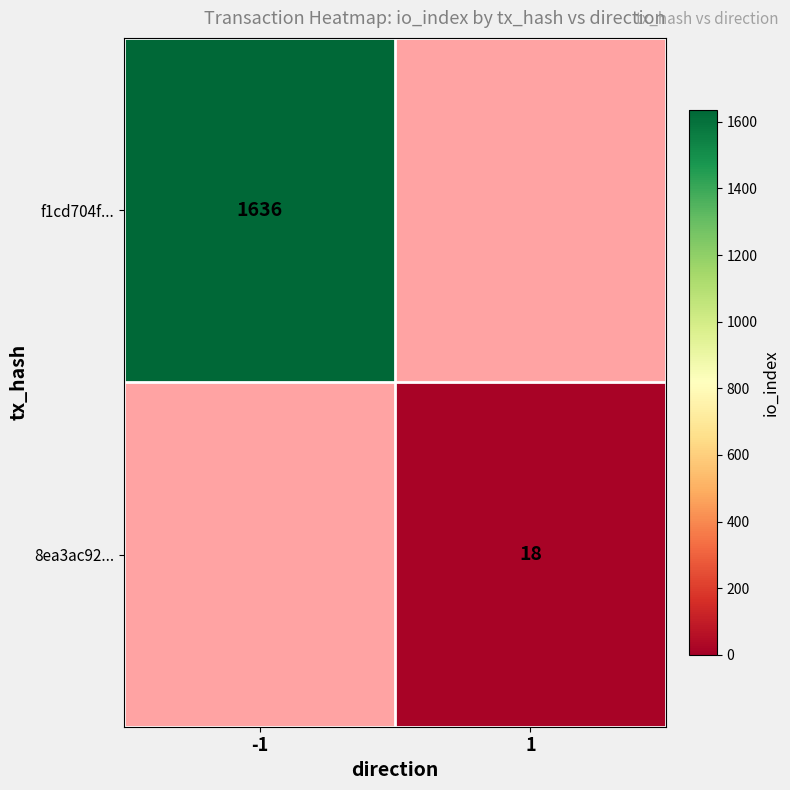

The value of f1cd704f... at -1 is 1636. True or false?

True